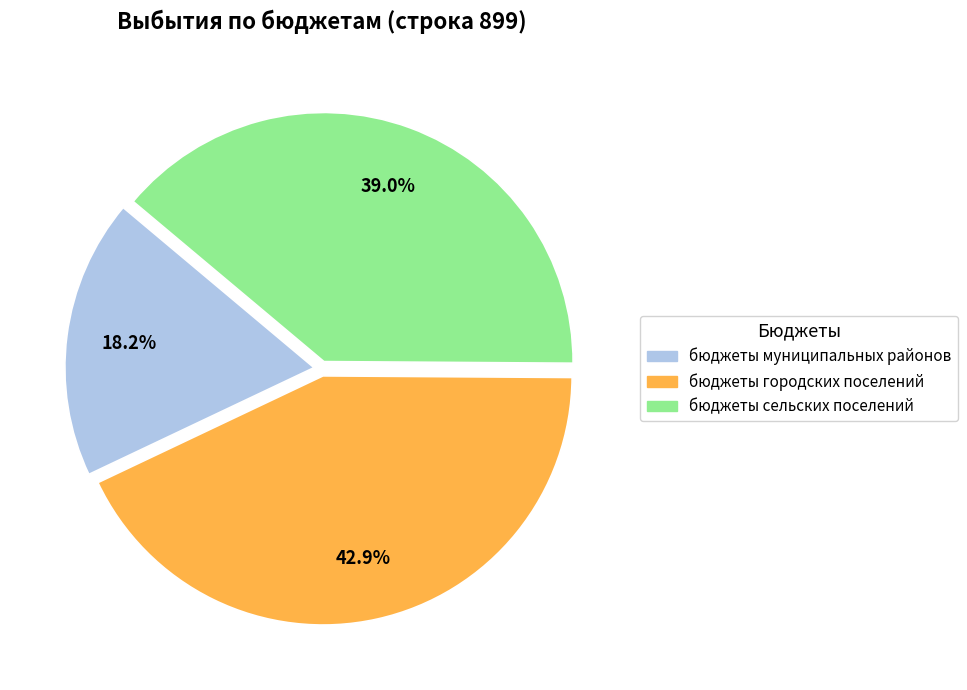

True or false: бюджеты муниципальных районов accounts for 18% of the total.

True